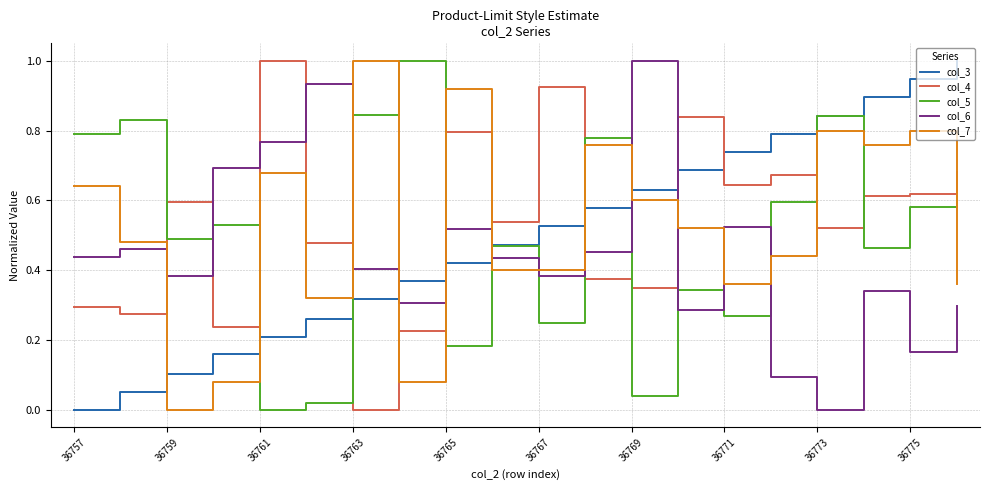

At how many categories does at least one series exceed 0?

20